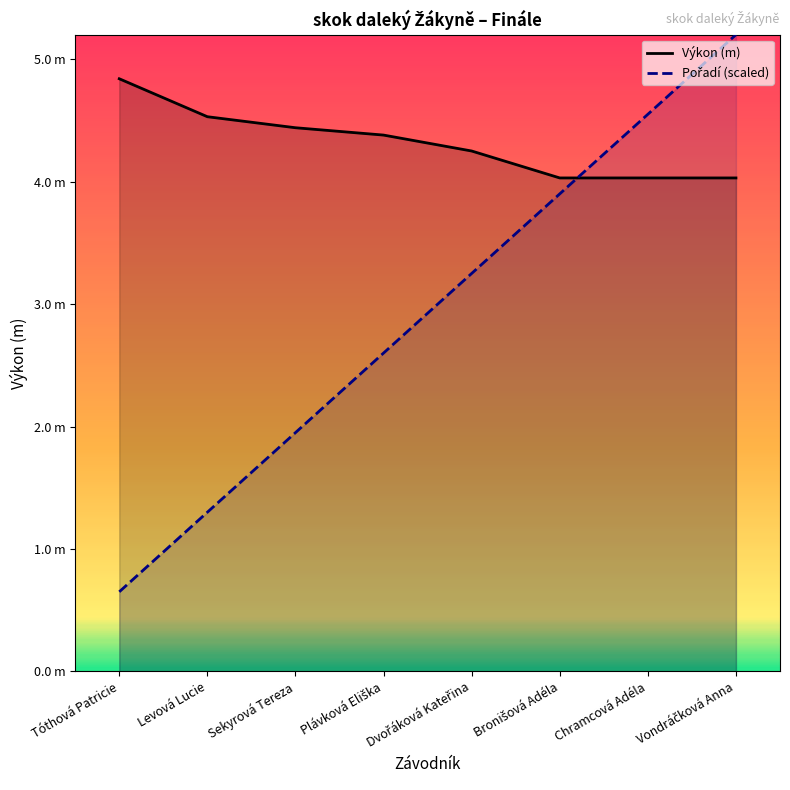

What is the value of the Výkon (m) point at the 4th from the left?

4.4